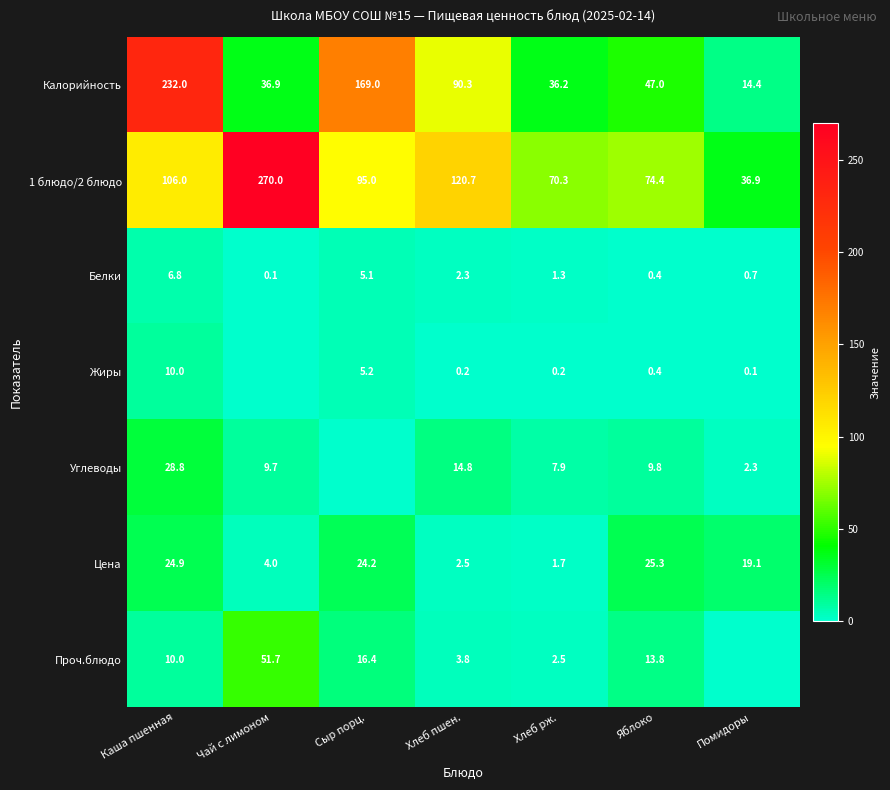

Between Хлеб пшен. and Яблоко, which series saw the biggest shift?

1 блюдо/2 блюдо